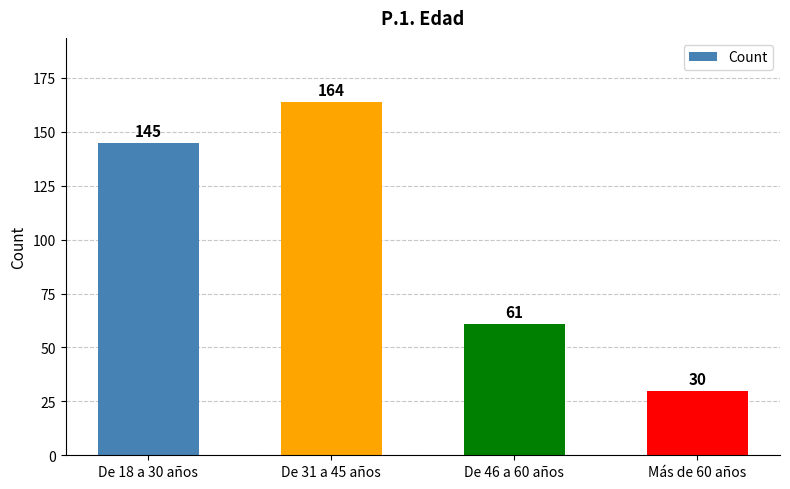

How many distinct data groups are displayed?

1